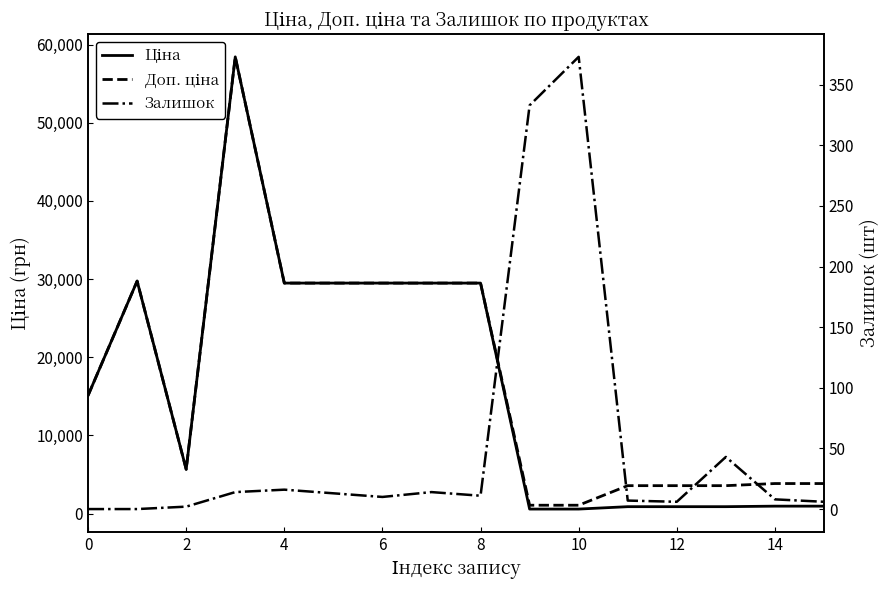

Is it true that Ціна equals 963.5 at 14?

True